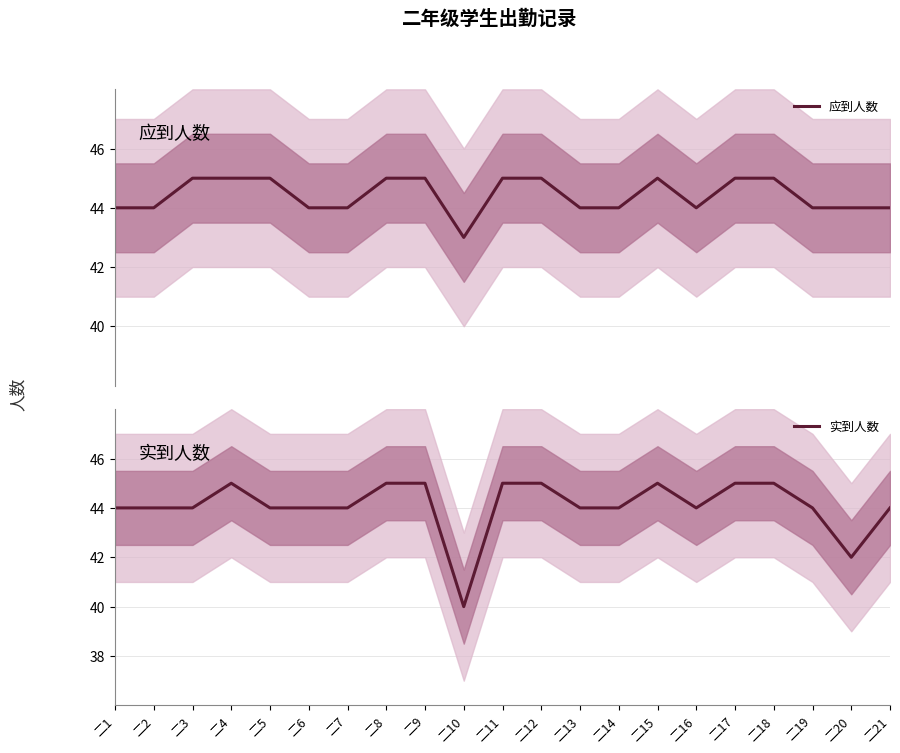

At which category does the chart reach its minimum across all series?

二10